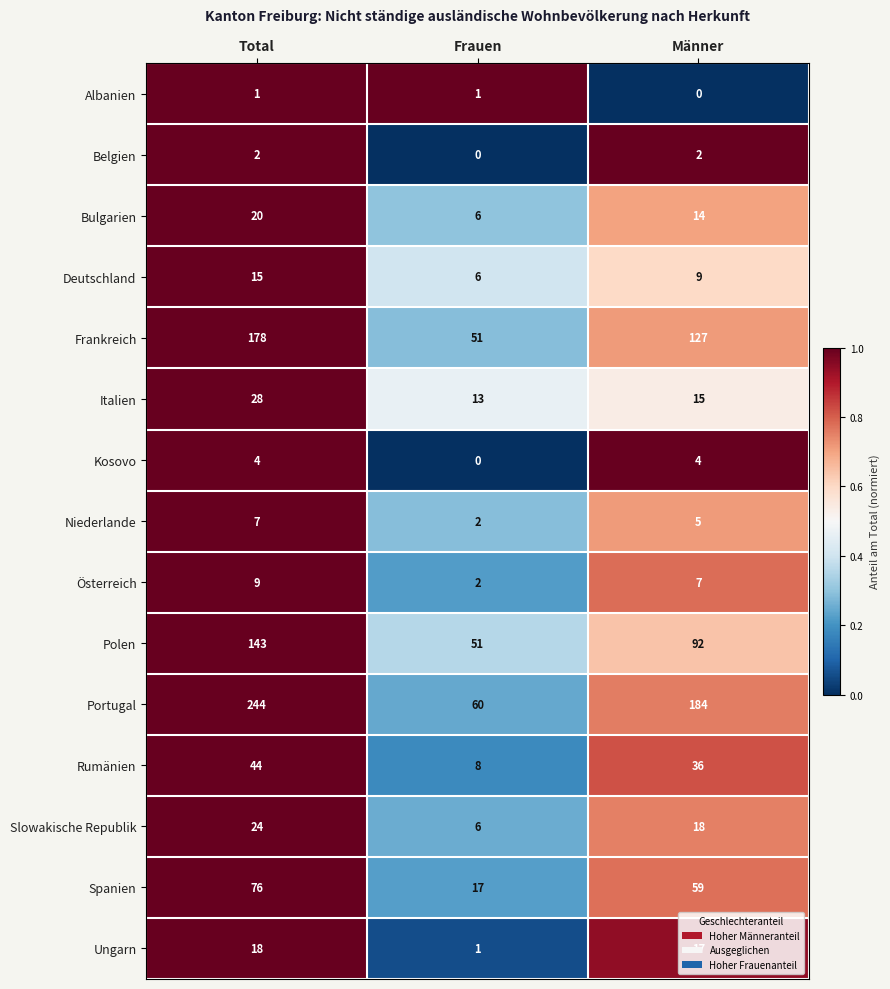

Which series has the largest total across all categories?

Portugal